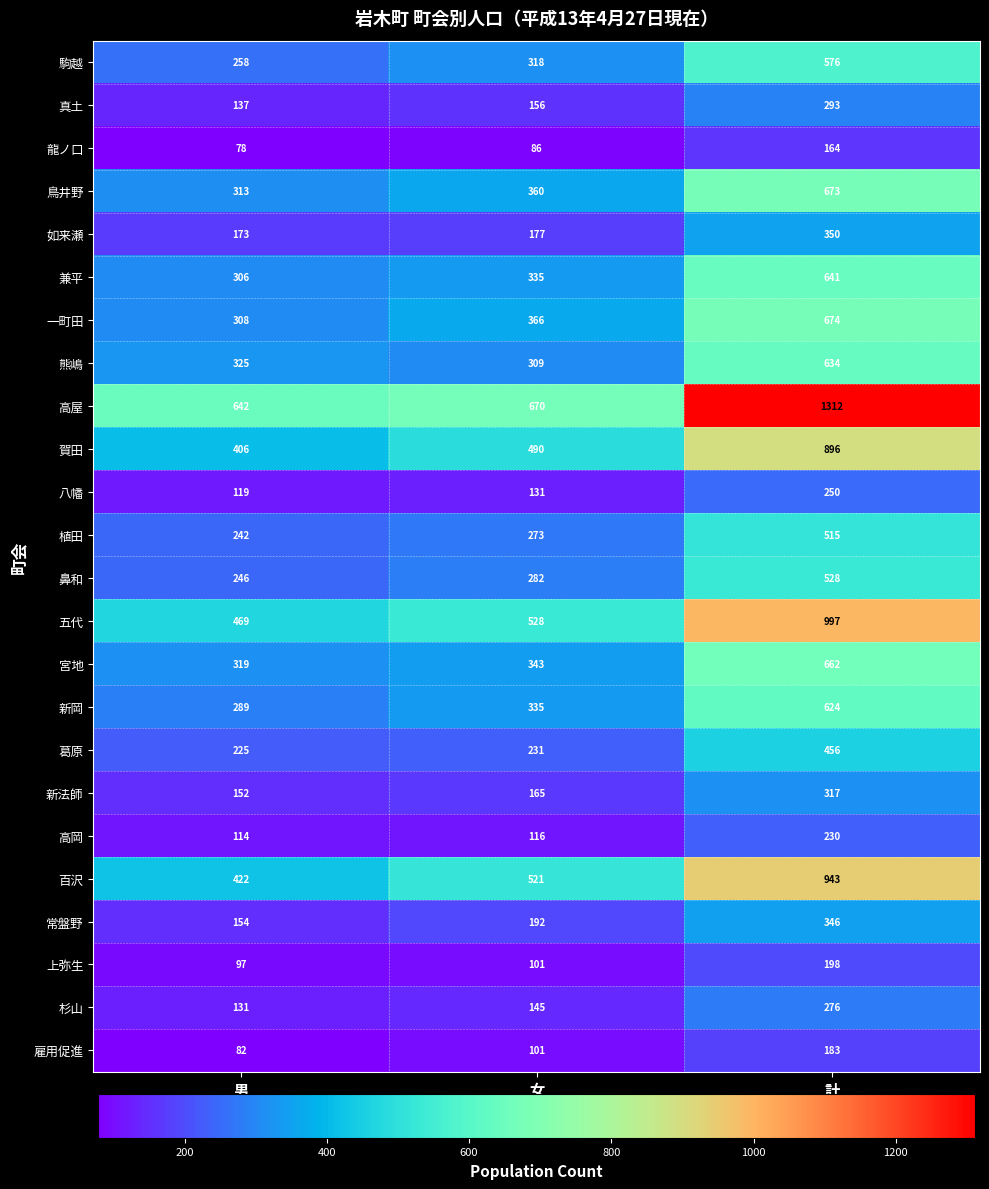

What is the total value across all series at 男?

6007